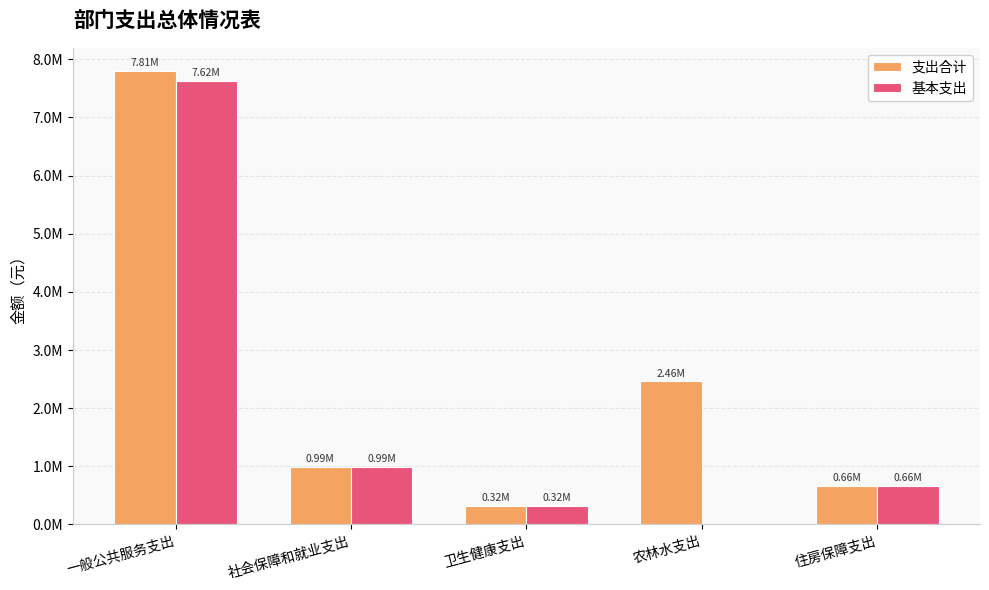

What are all the series names shown in the legend?

支出合计, 基本支出